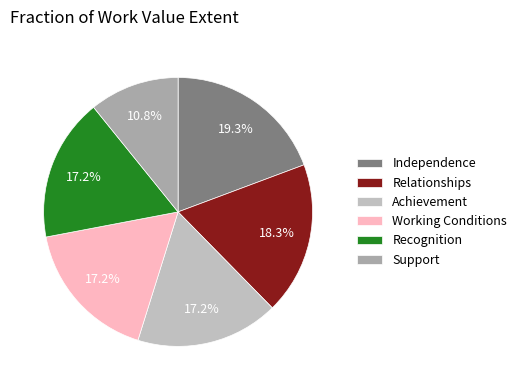

What is the largest slice in the pie chart?

Independence